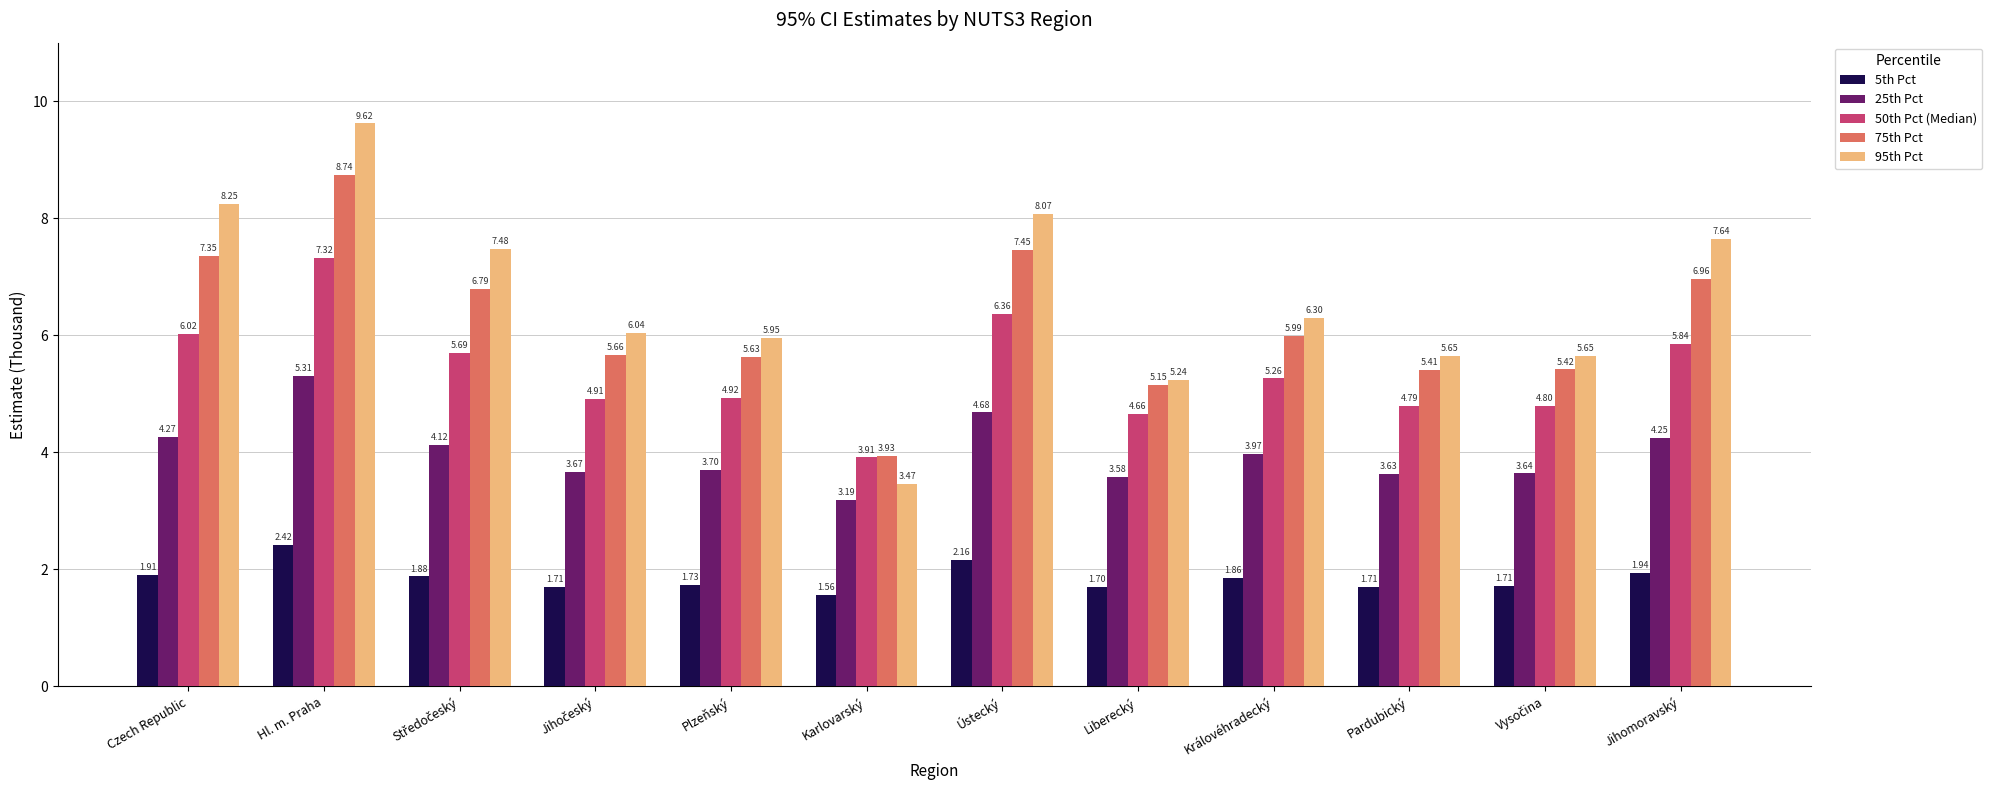

What is the difference between the highest and lowest values at Czech Republic?

6.3